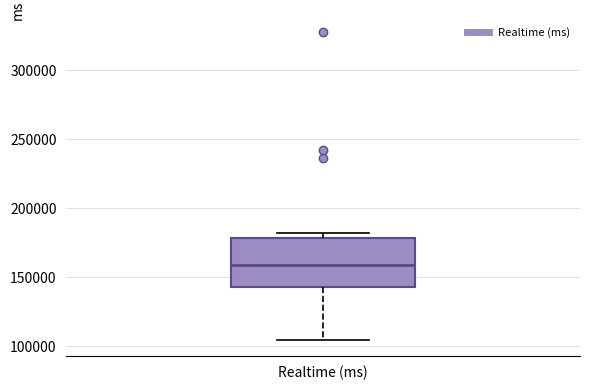

Read this box plot against the y-axis: the position of the median line, the range covered by the box, and the ends of both whiskers. The values are not printed on the chart, so give them approximately, as read against the axis.

median 160000, box 145000 to 180000, whiskers 105000 to 180000 (just above the box's upper edge)